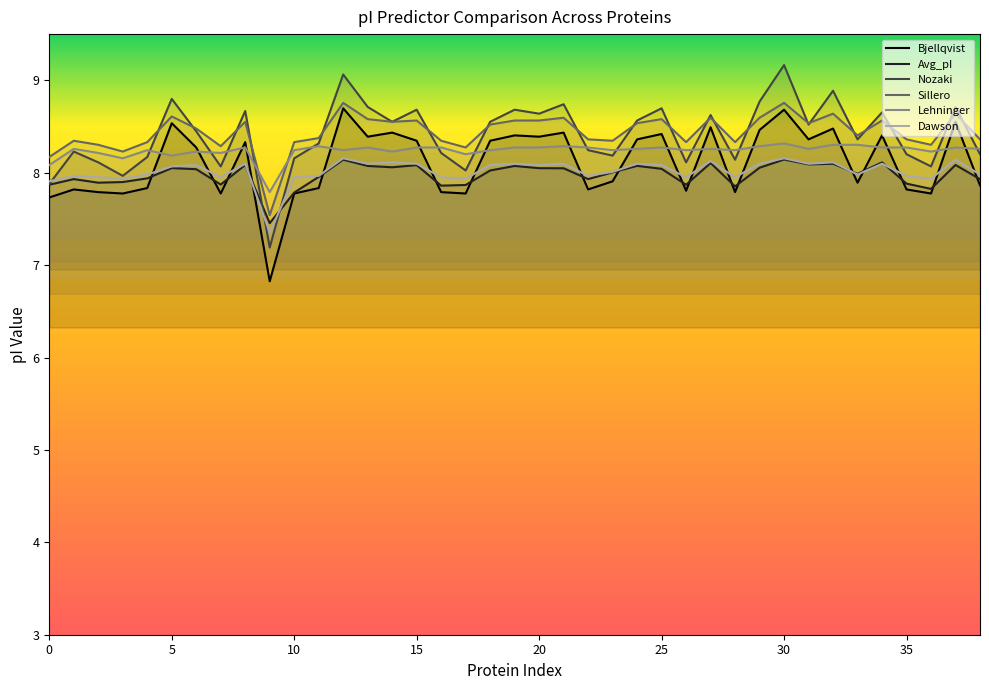

What is the value of the Bjellqvist point at the 4th from the left?

7.8